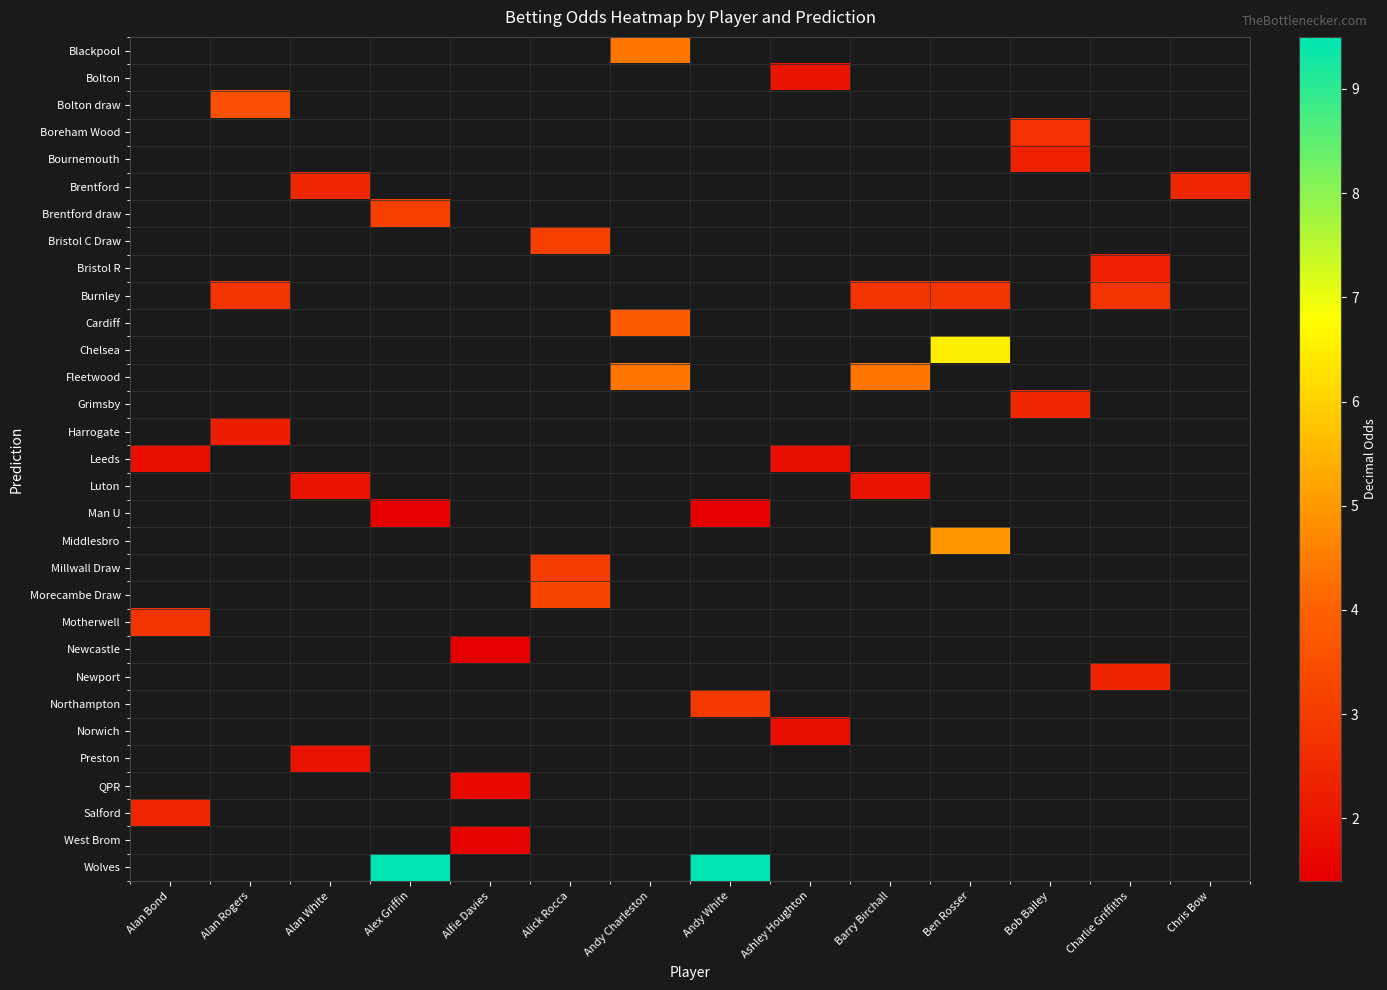

Rank the series at Charlie Griffiths from lowest to highest value.

Blackpool, Bolton, Bolton draw, Boreham Wood, Bournemouth, Brentford, Brentford draw, Bristol C Draw, Cardiff, Chelsea, Fleetwood, Grimsby, Harrogate, Leeds, Luton, Man U, Middlesbro, Millwall Draw, Morecambe Draw, Motherwell, Newcastle, Northampton, Norwich, Preston, QPR, Salford, West Brom, Wolves, Bristol R, Newport, Burnley